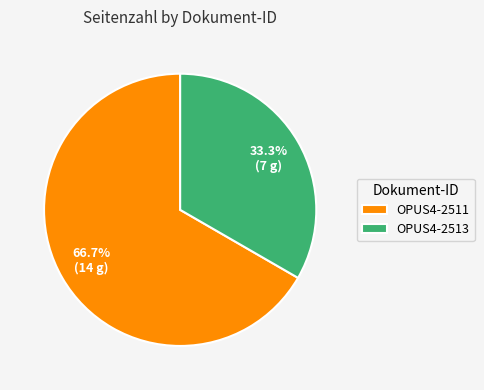

How many segments does this pie chart have?

2